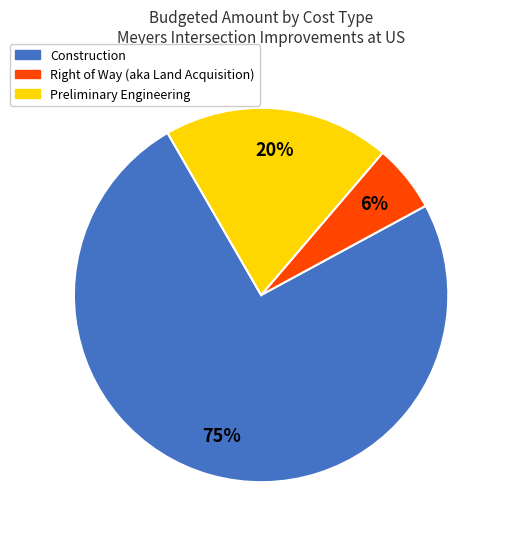

How many slices are in this pie chart?

3